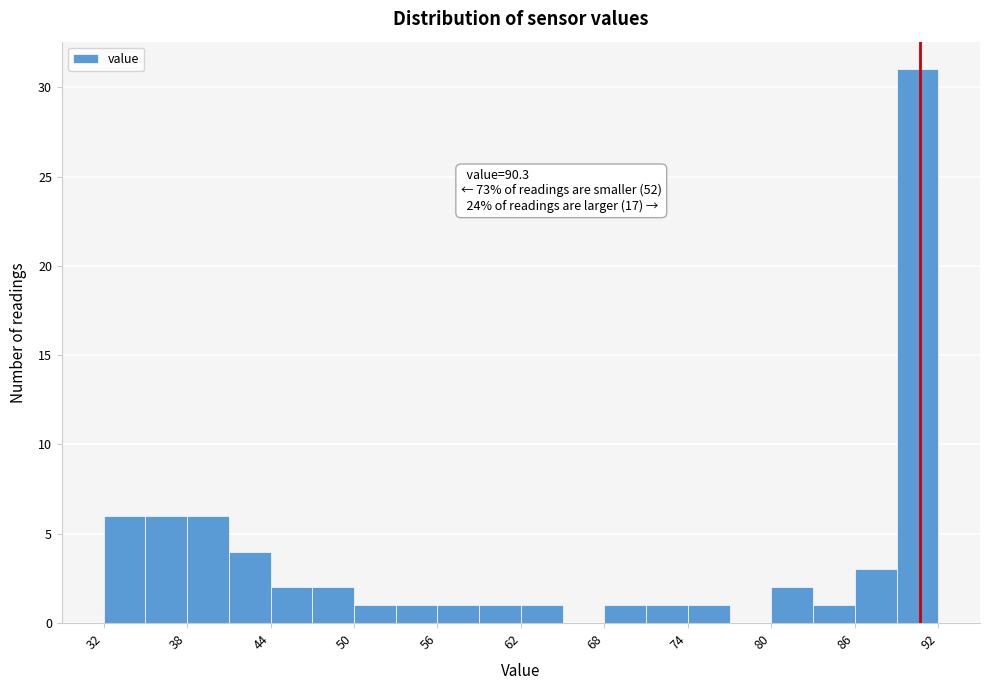

Around what value on the x-axis is the tallest bar? Give the approximate position of its centre, as read against the axis.

90